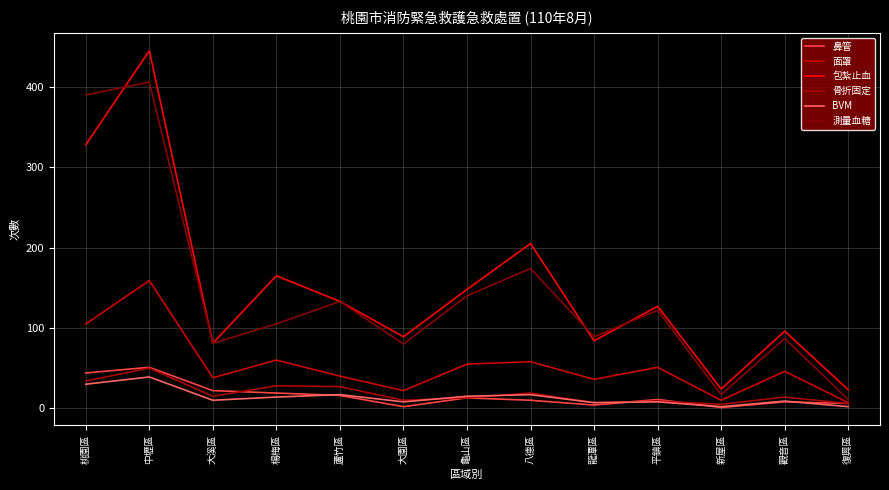

Where do 鼻管 and 骨折固定 first cross each other?

大溪區 and 楊梅區